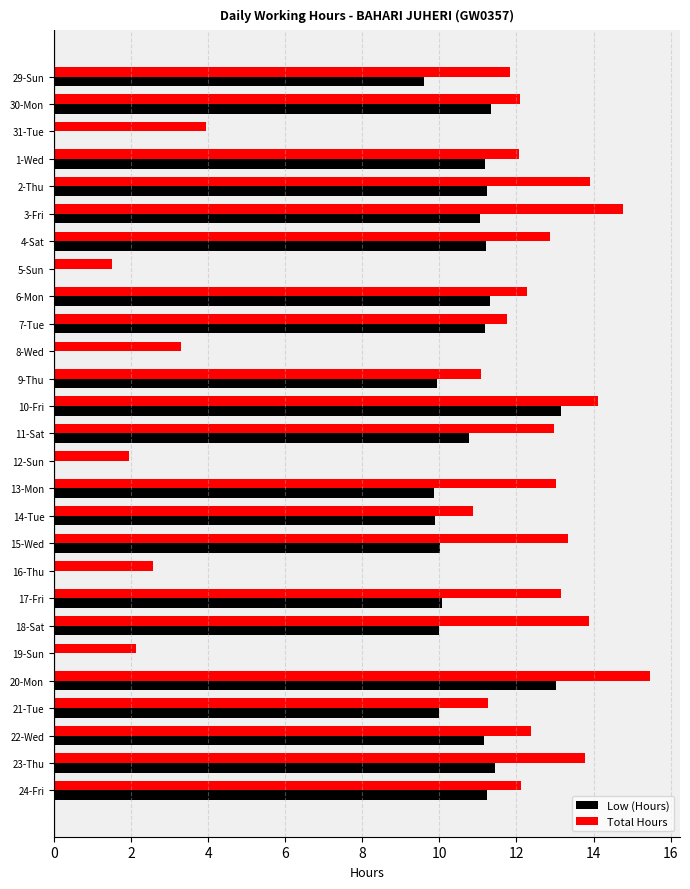

Are the bars grouped side by side (vs. stacked)?

Yes